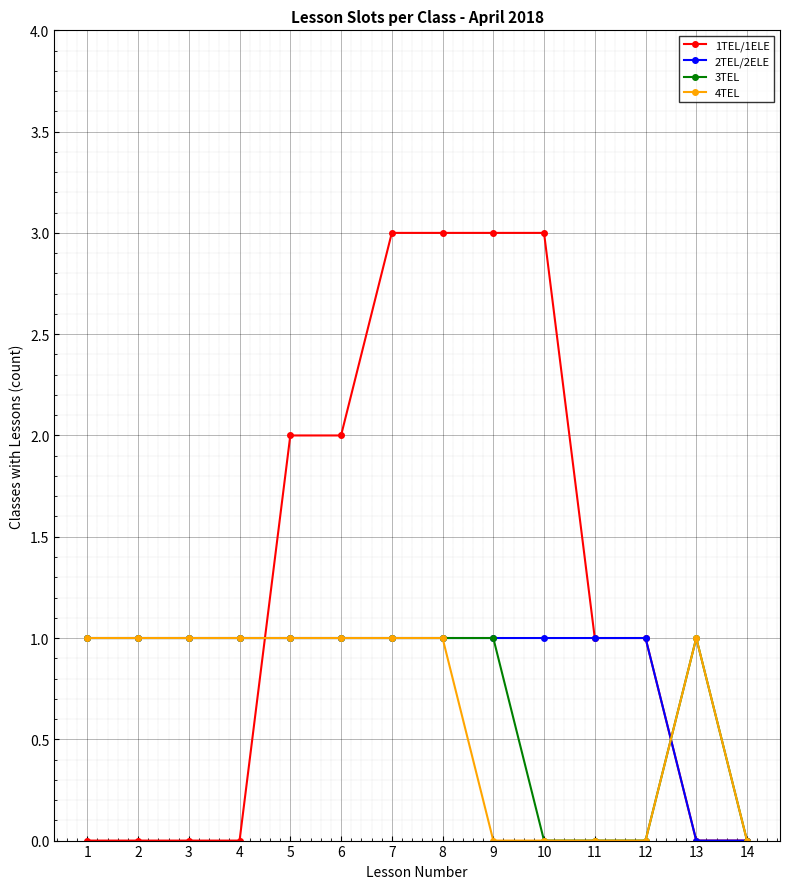

What are all the series names shown in the legend?

1TEL/1ELE, 2TEL/2ELE, 3TEL, 4TEL